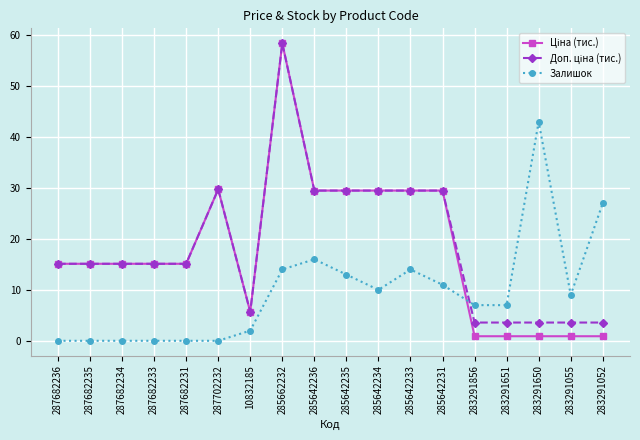

True or false: Залишок has more than 0 interior local peaks.

True